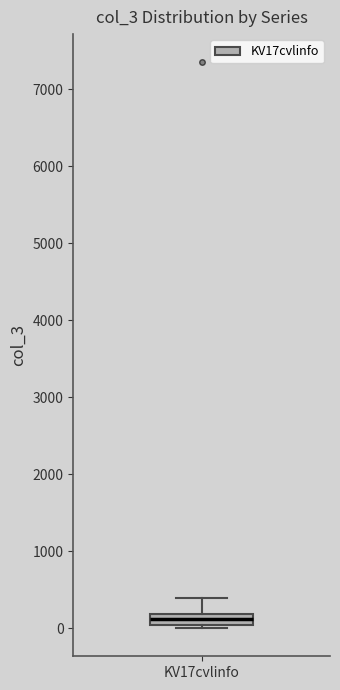

Where is the lower edge of the box for KV17cvlinfo on the y-axis? The values are not printed on the chart, so give them approximately, as read against the axis.

0